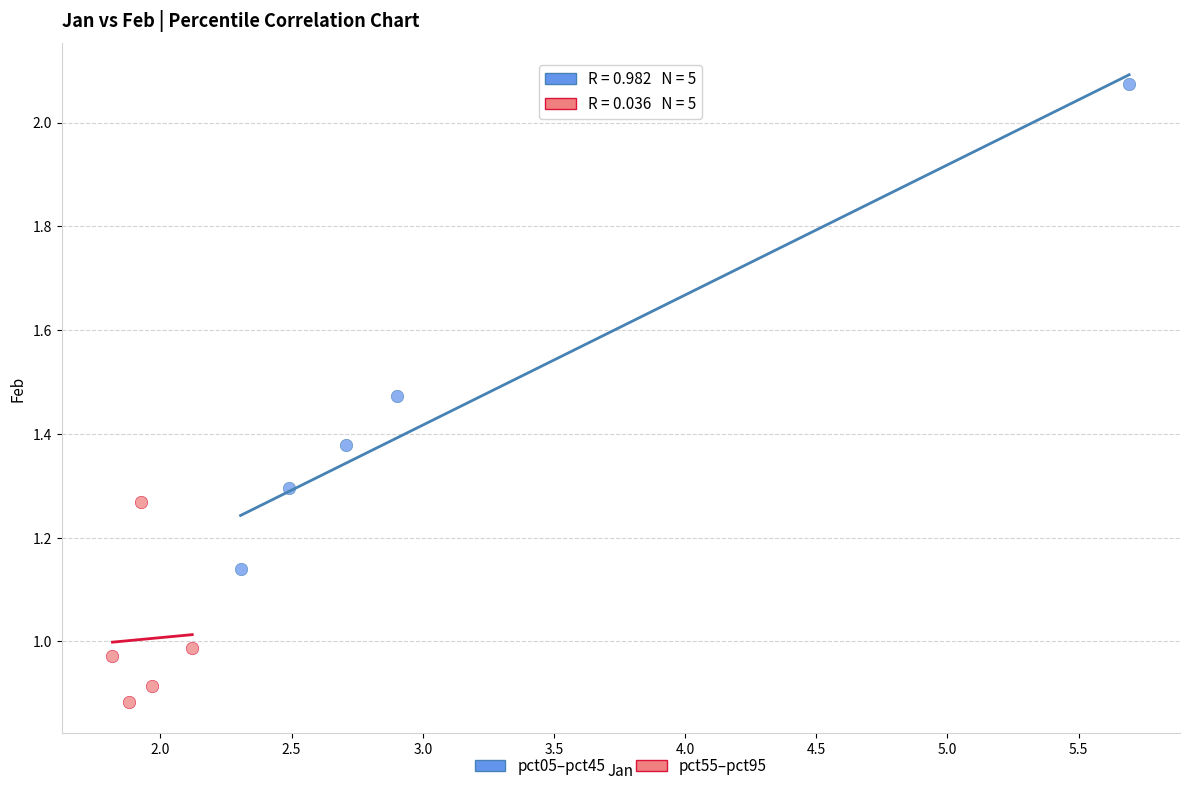

Which series has the largest Y range (max minus min)?

pct05–pct45